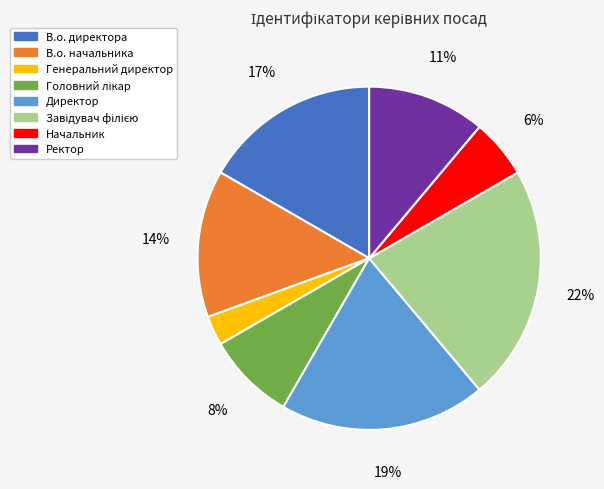

The Начальник slice represents 6% of the pie. True or false?

True